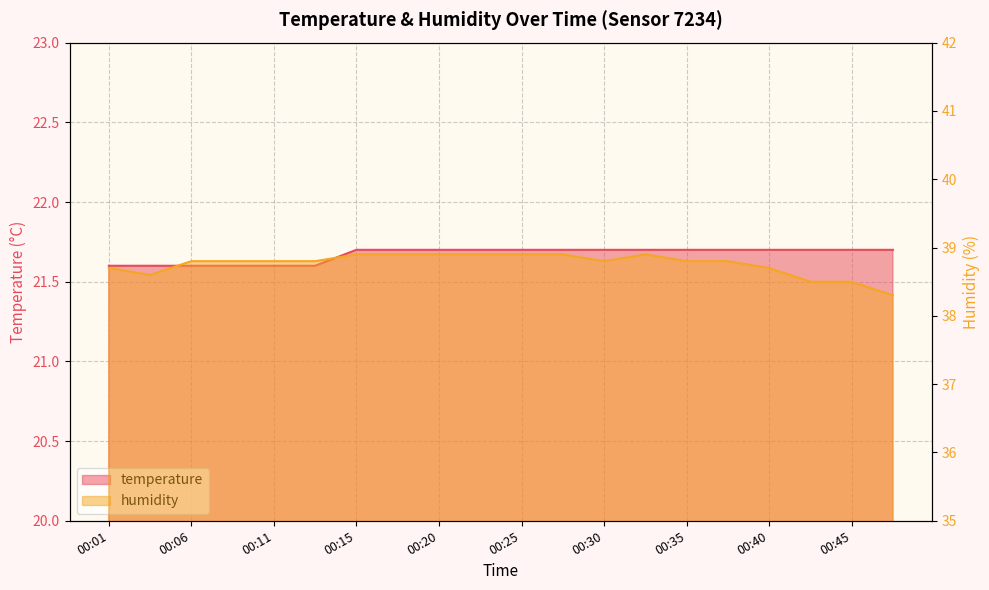

The value of temperature at 00:01 is 21.6. True or false?

True